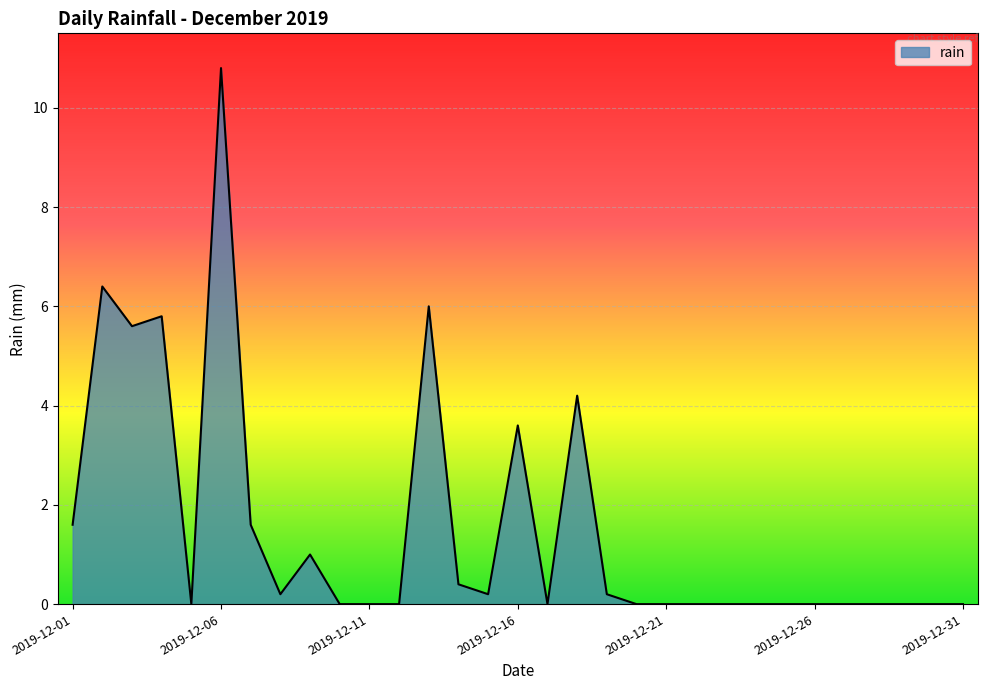

How many lines are shown in the chart?

1